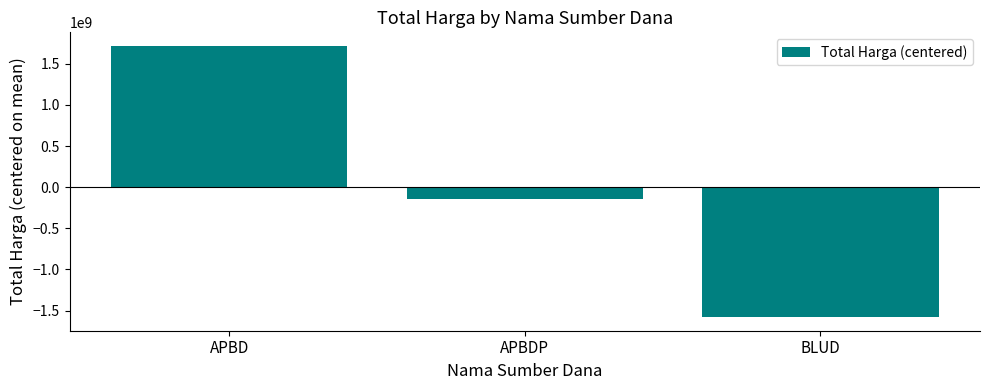

What is the difference between the values at APBD and APBDP?

1856881330.0